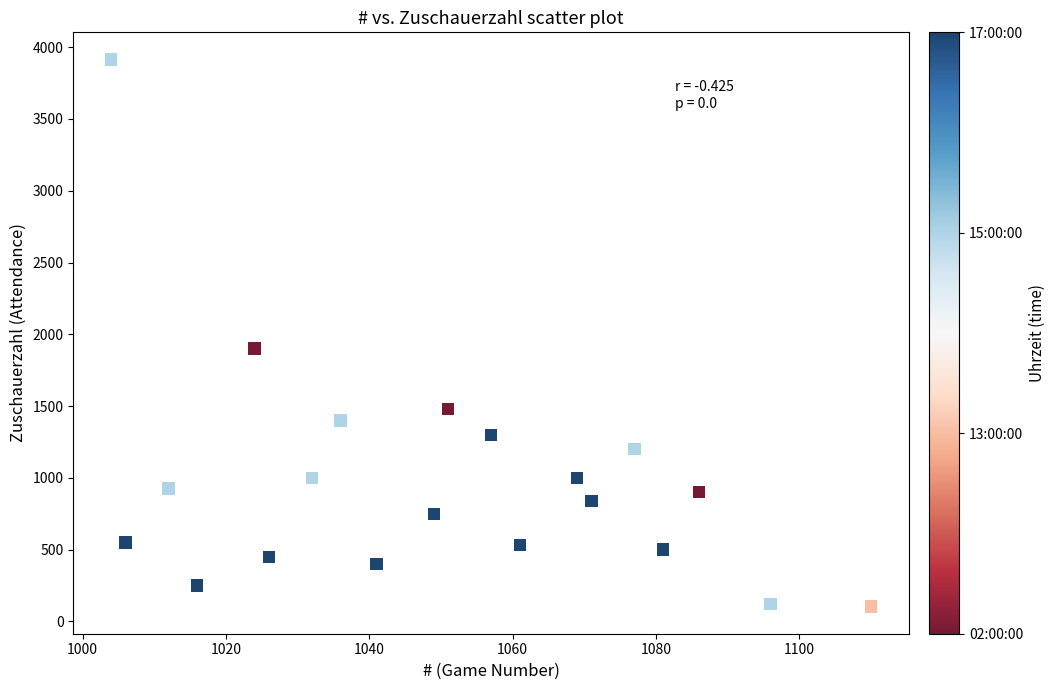

What is the range of X values (max minus min)?

106